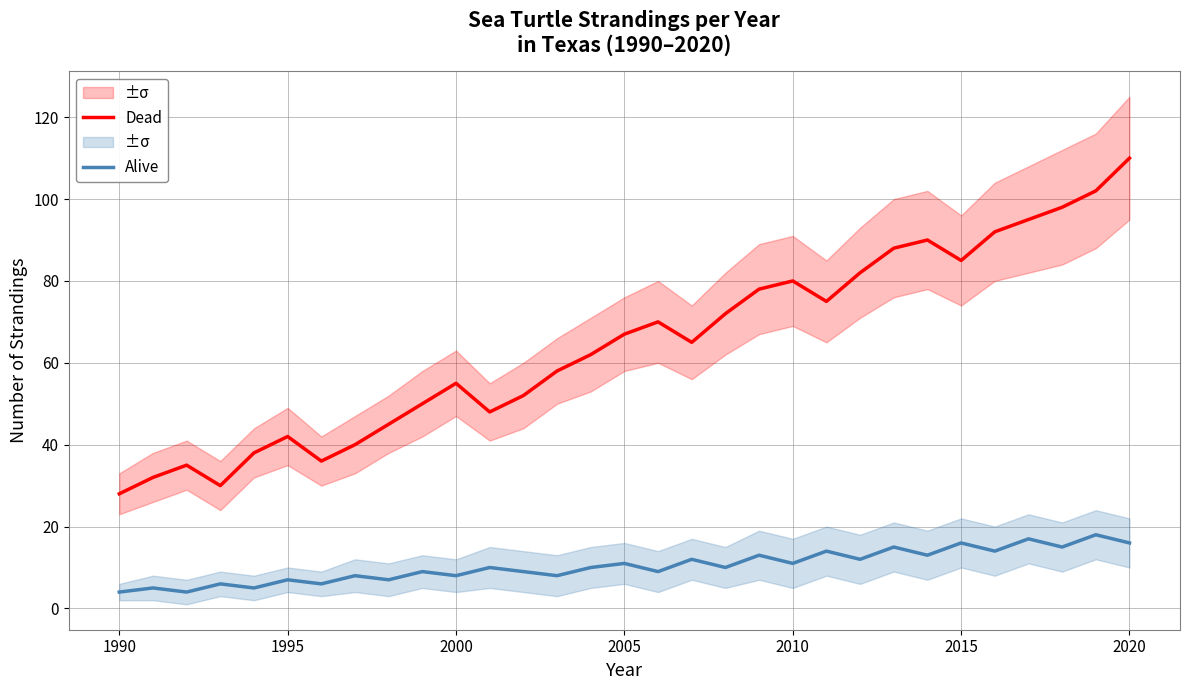

What is the maximum value for Dead?

110